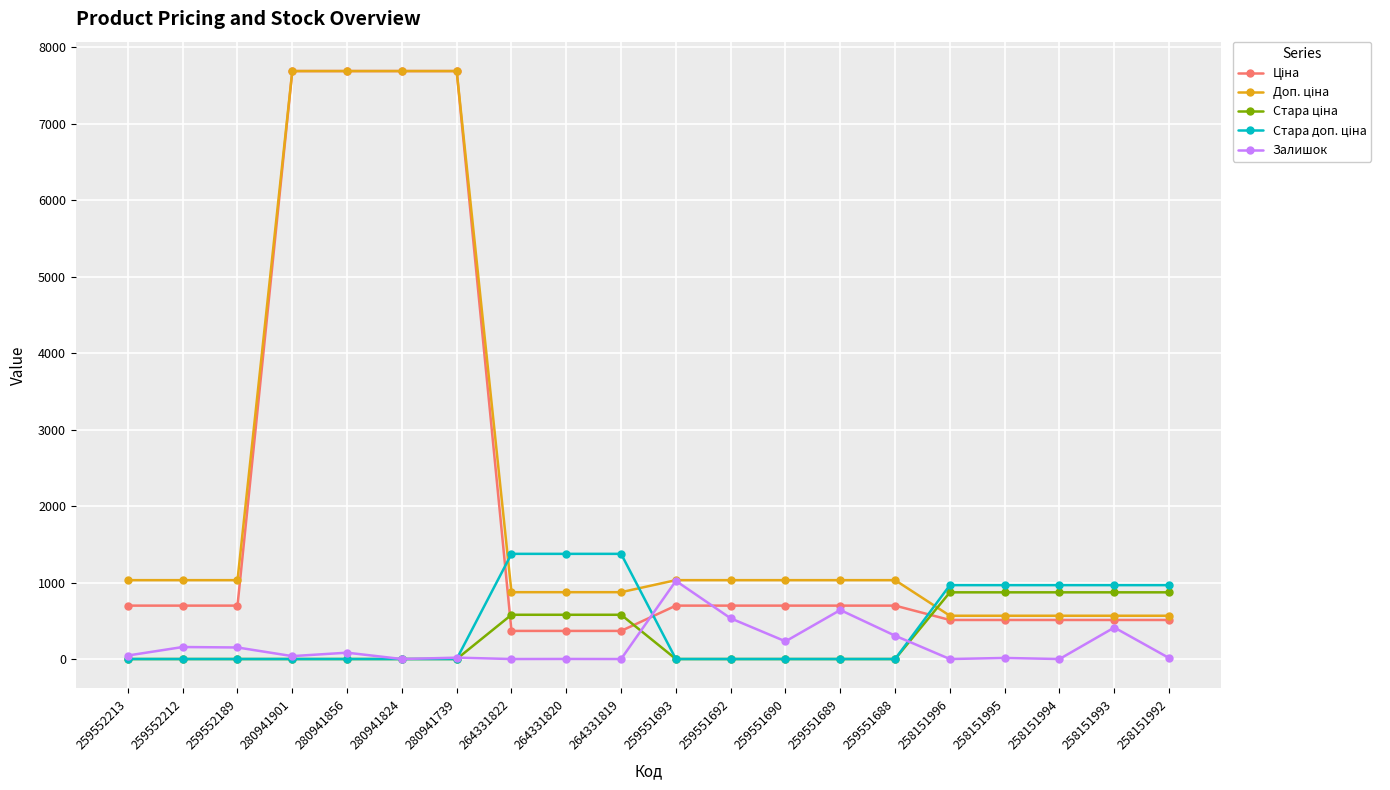

What is the difference between the highest and lowest values at 259551688?

1031.4